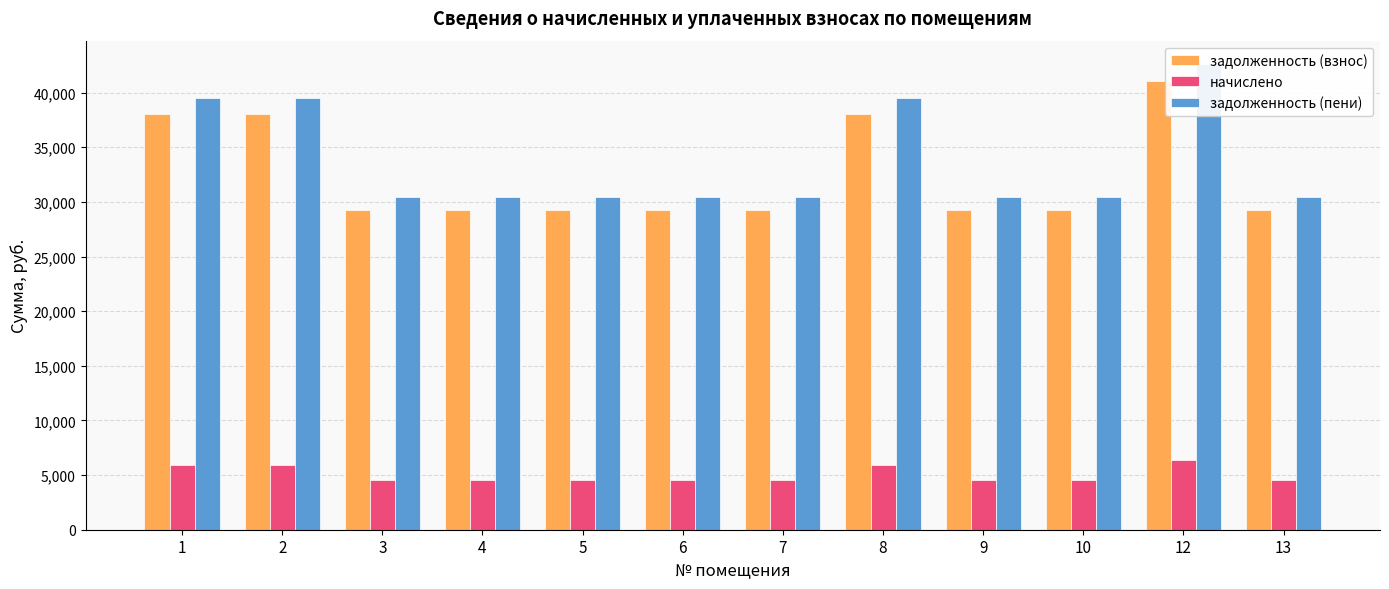

Is it true that задолженность (пени) equals 39531.1 at 8?

True